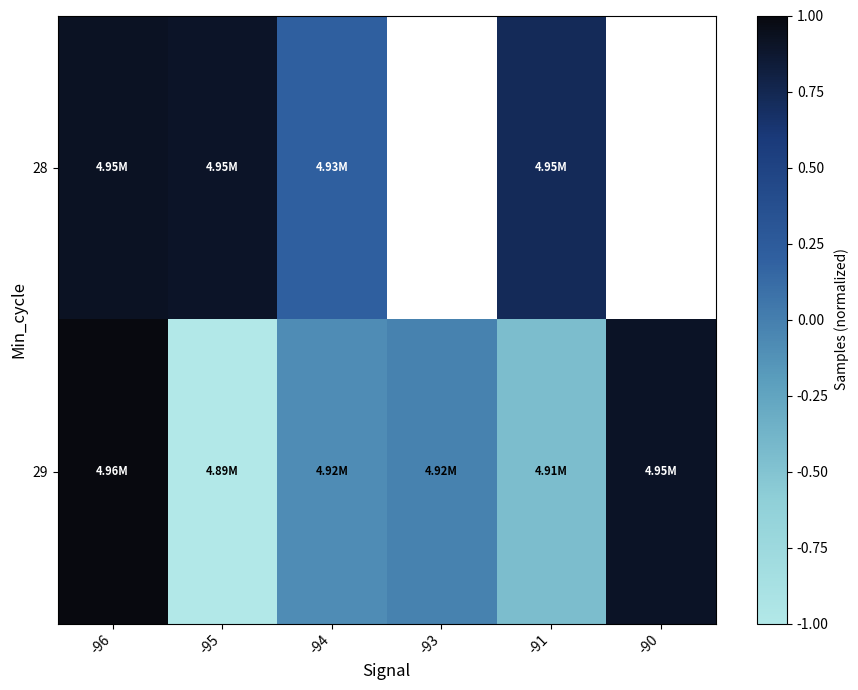

Which category has the lowest value across all series?

-95